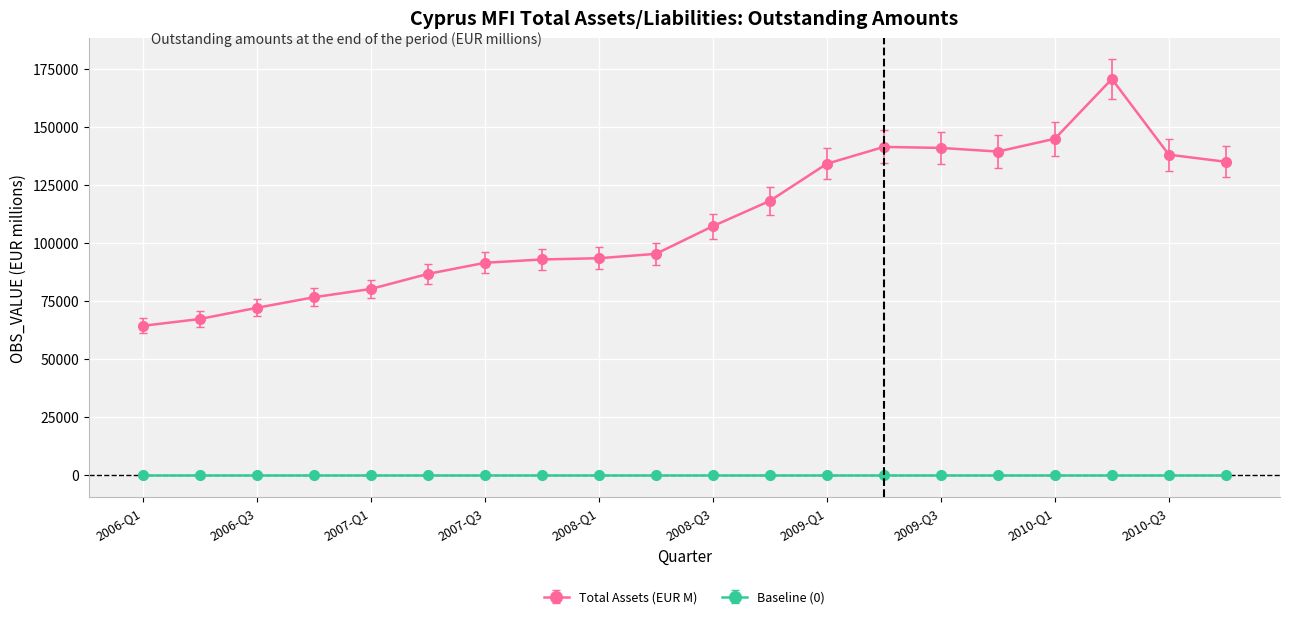

True or false: Baseline (0) and Total Assets (EUR M) intersect in this chart.

False